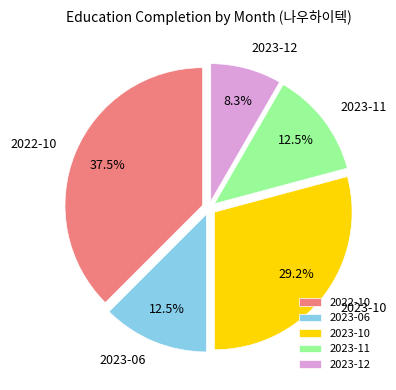

Which has a higher value, 2023-12 or 2022-10?

2022-10